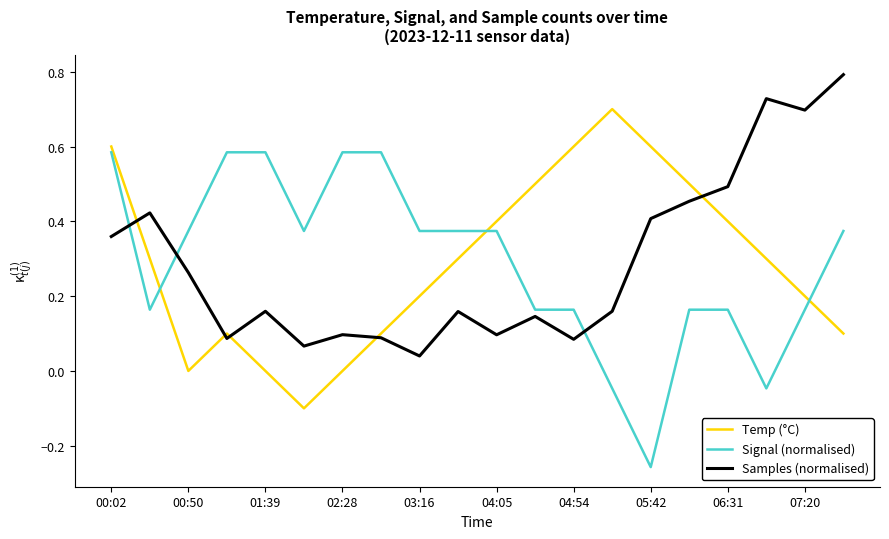

What is the maximum value shown in the chart?

0.8